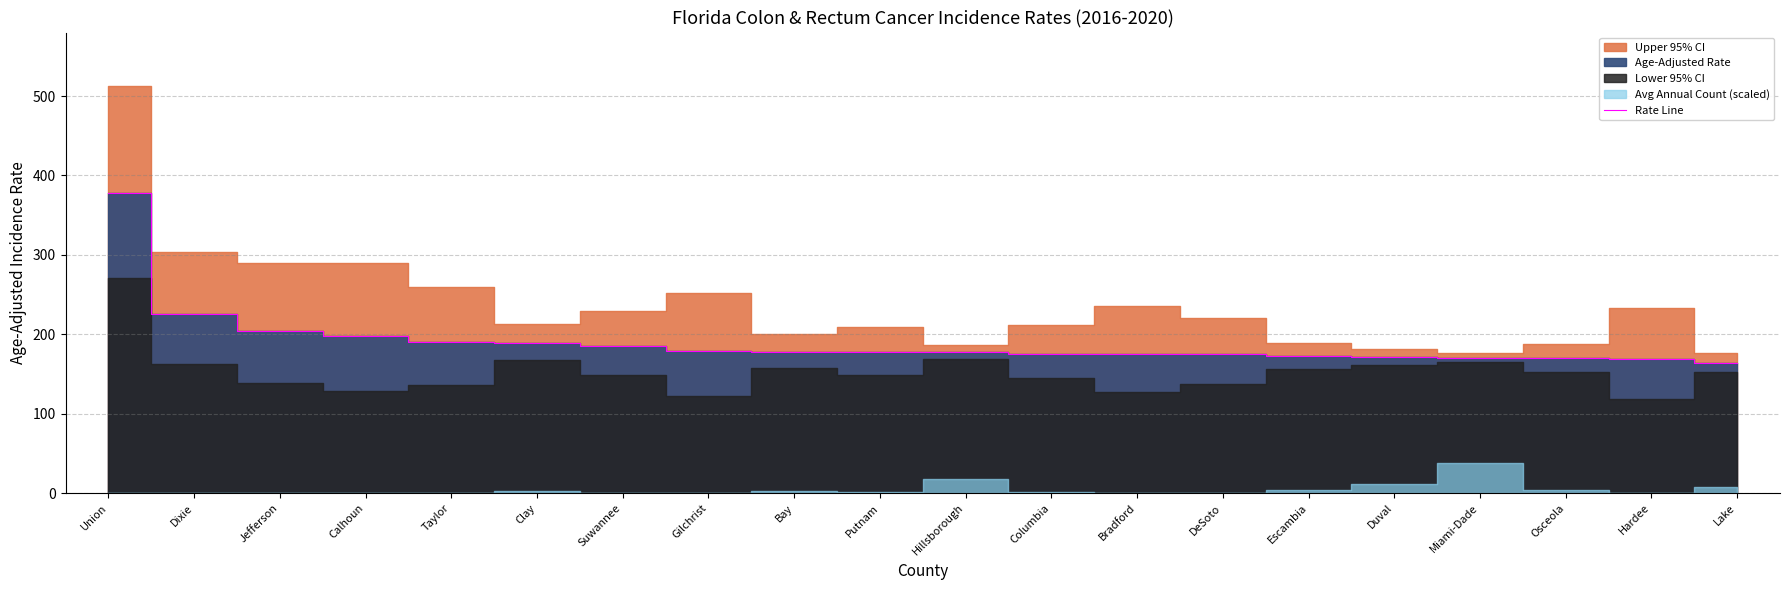

What is the average value?

191.1